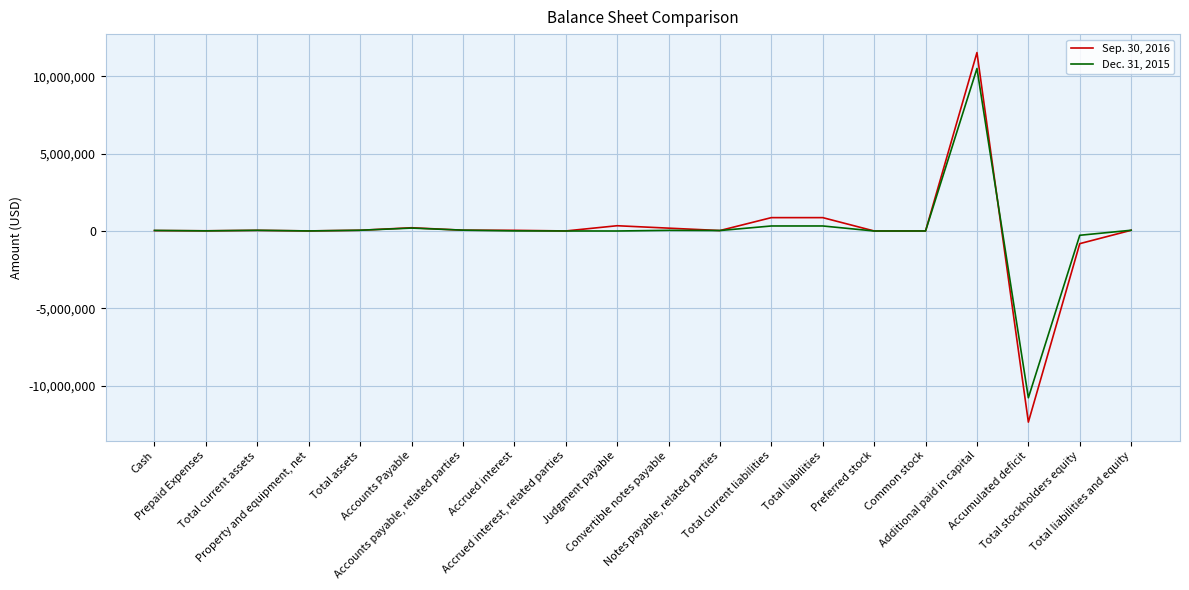

True or false: Dec. 31, 2015 has a value of 188265 at Accounts Payable.

True